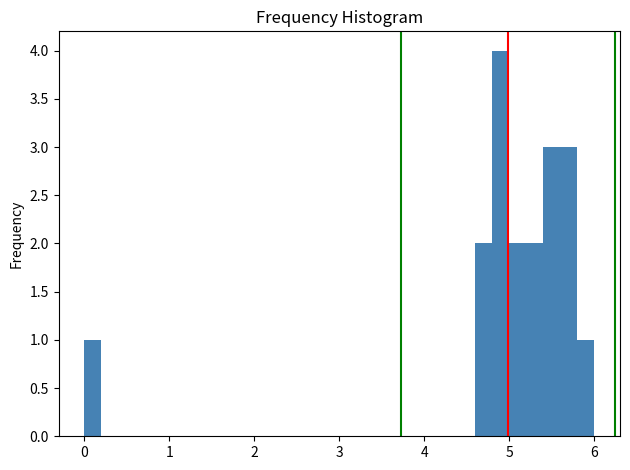

Around what value on the x-axis is the tallest bar? Give the approximate position of its centre, as read against the axis.

4.9